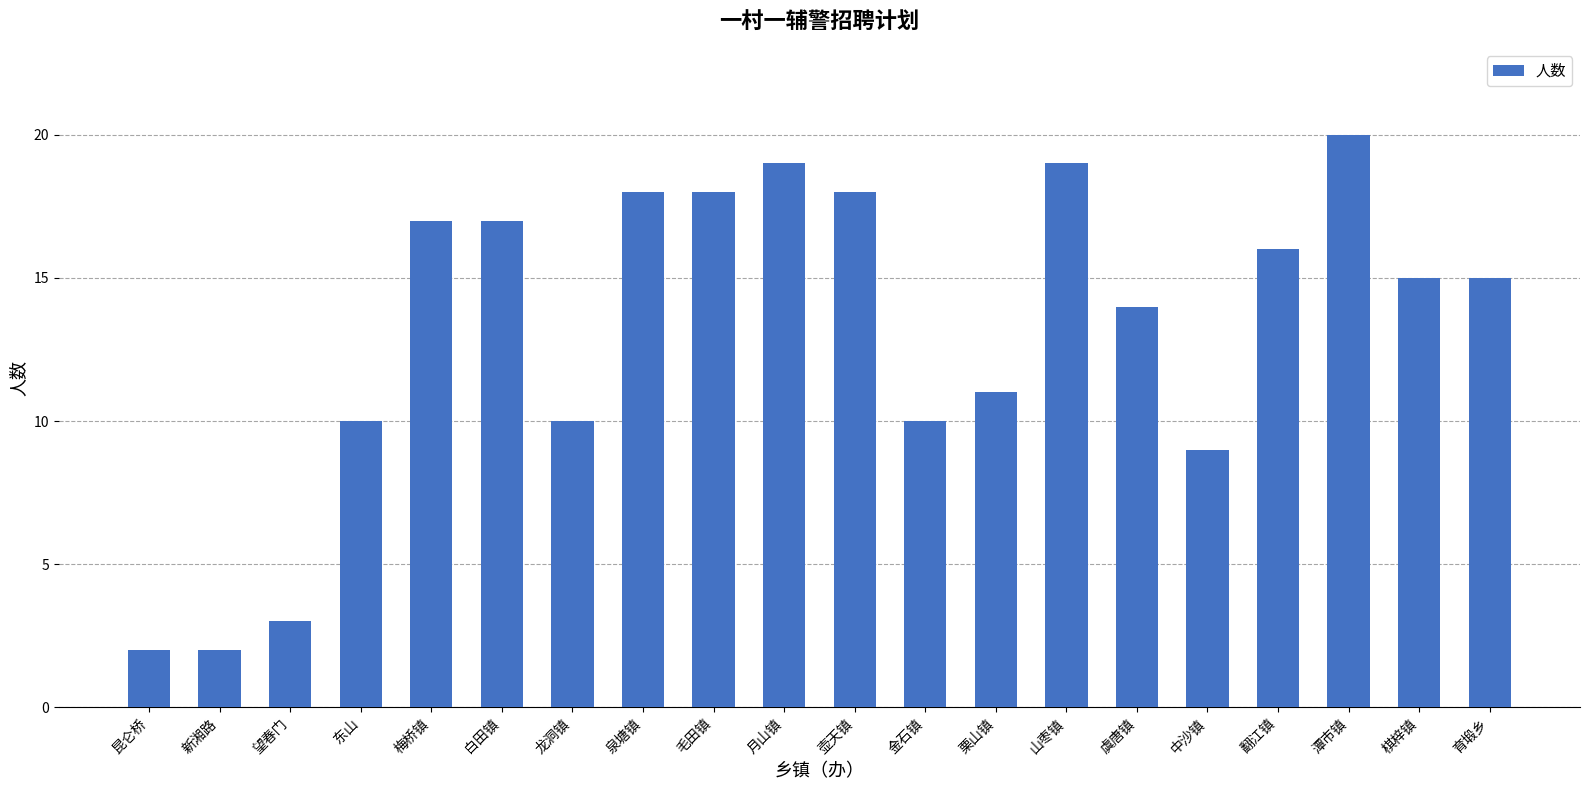

What is the maximum value shown in the chart?

20